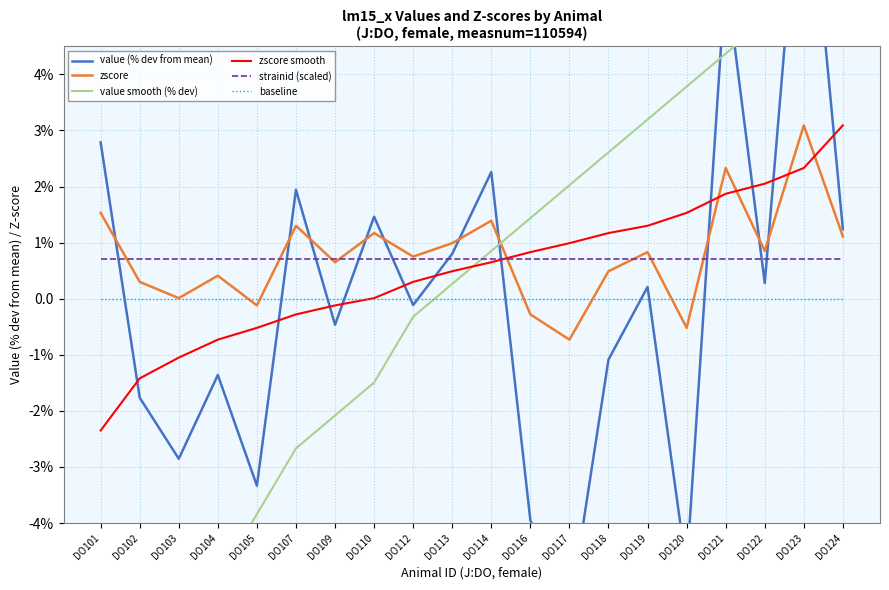

Is it true that value smooth (% dev) equals 3.8 at DO120?

True